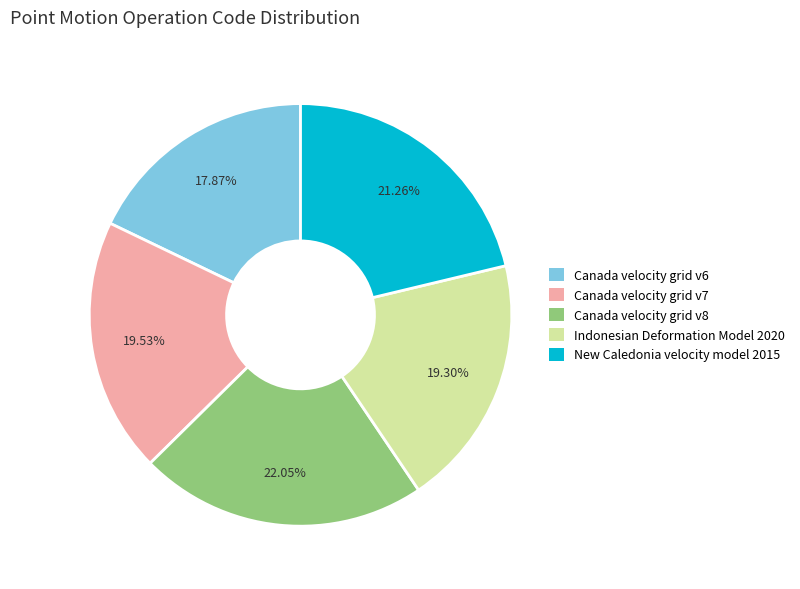

Combined, do Canada velocity grid v8 and Indonesian Deformation Model 2020 account for over 50%?

No